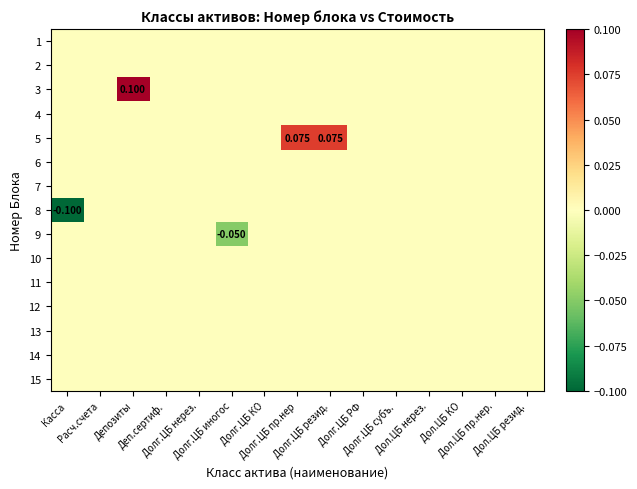

Rank the series at Дол.ЦБ нерез. from highest to lowest value.

1, 2, 3, 4, 5, 6, 7, 8, 9, 10, 11, 12, 13, 14, 15